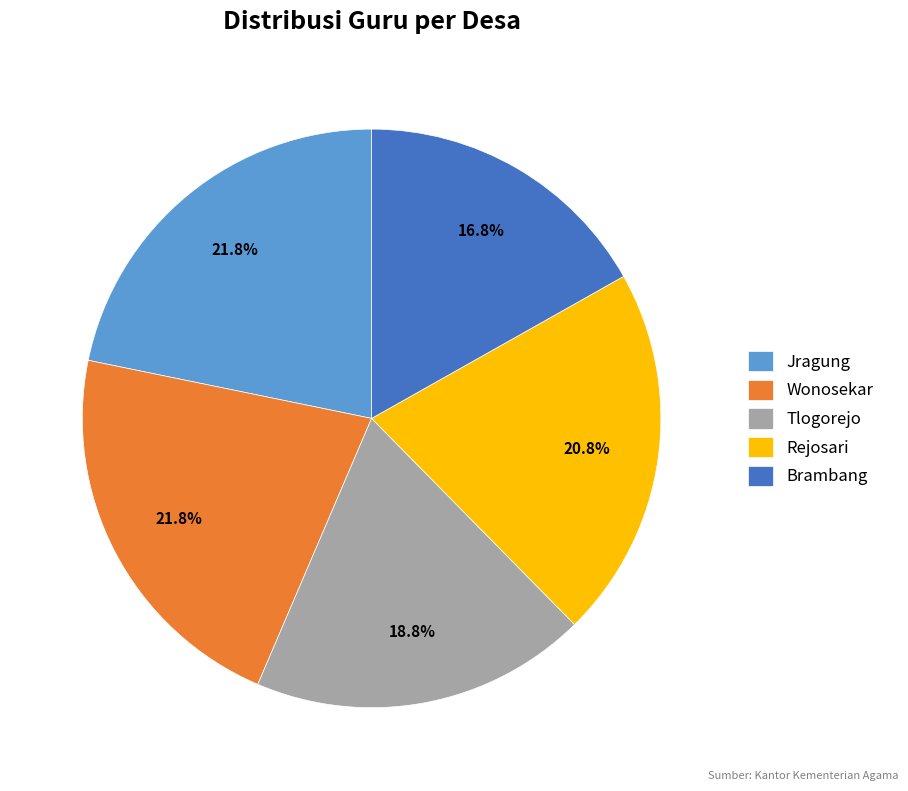

Count the number of slices in the pie.

5